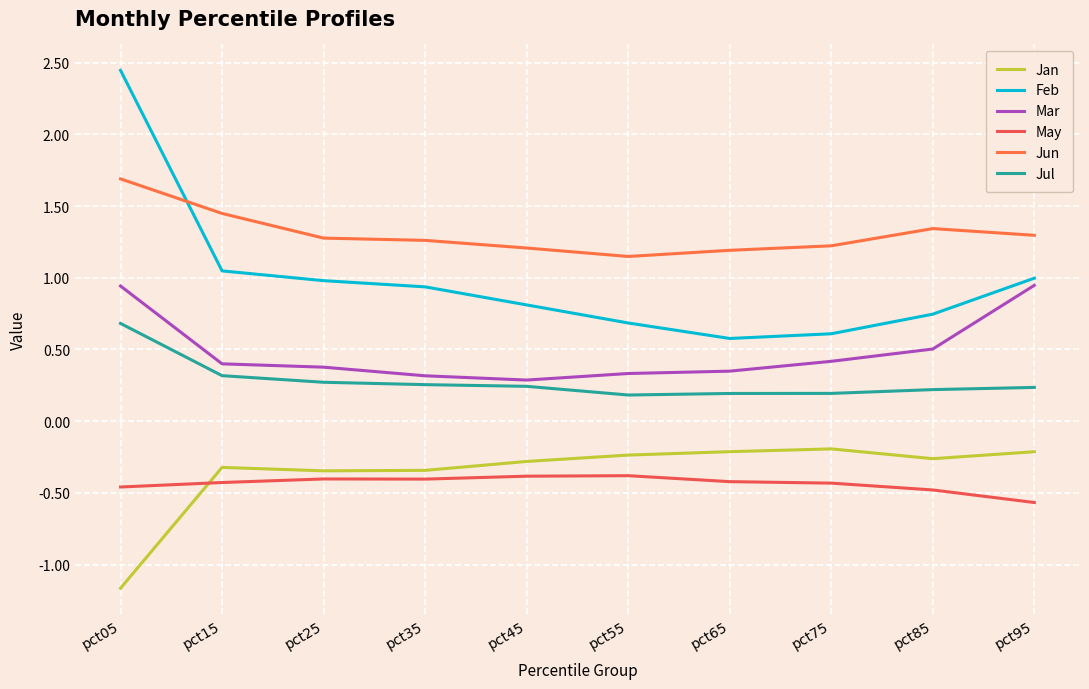

True or false: Feb and Jun cross at least once.

True